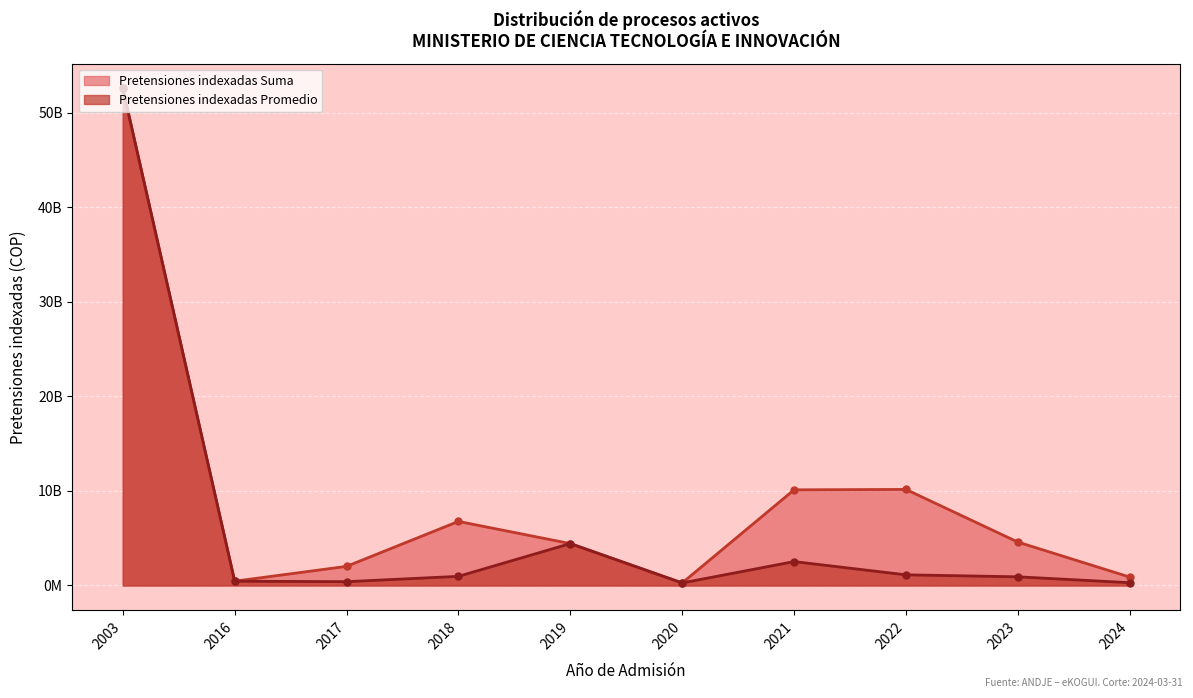

Is it true that Pretensiones indexadas Promedio equals 258909725.3 at 2016?

False